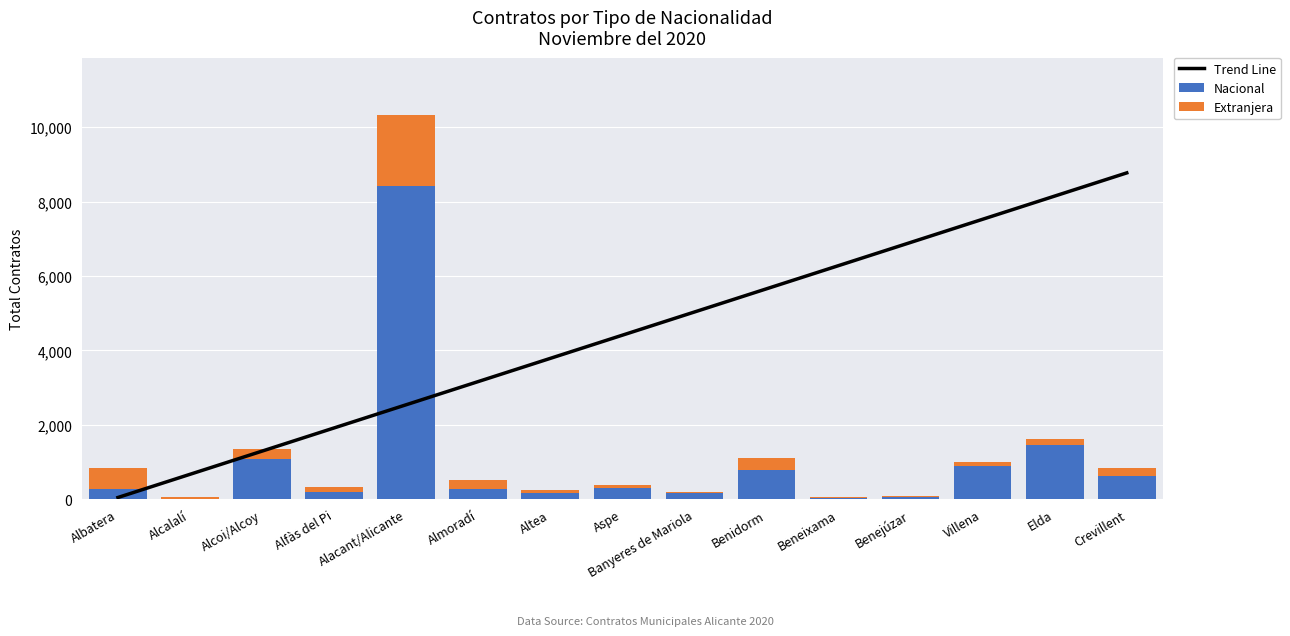

What is the greatest value displayed?

8772.0